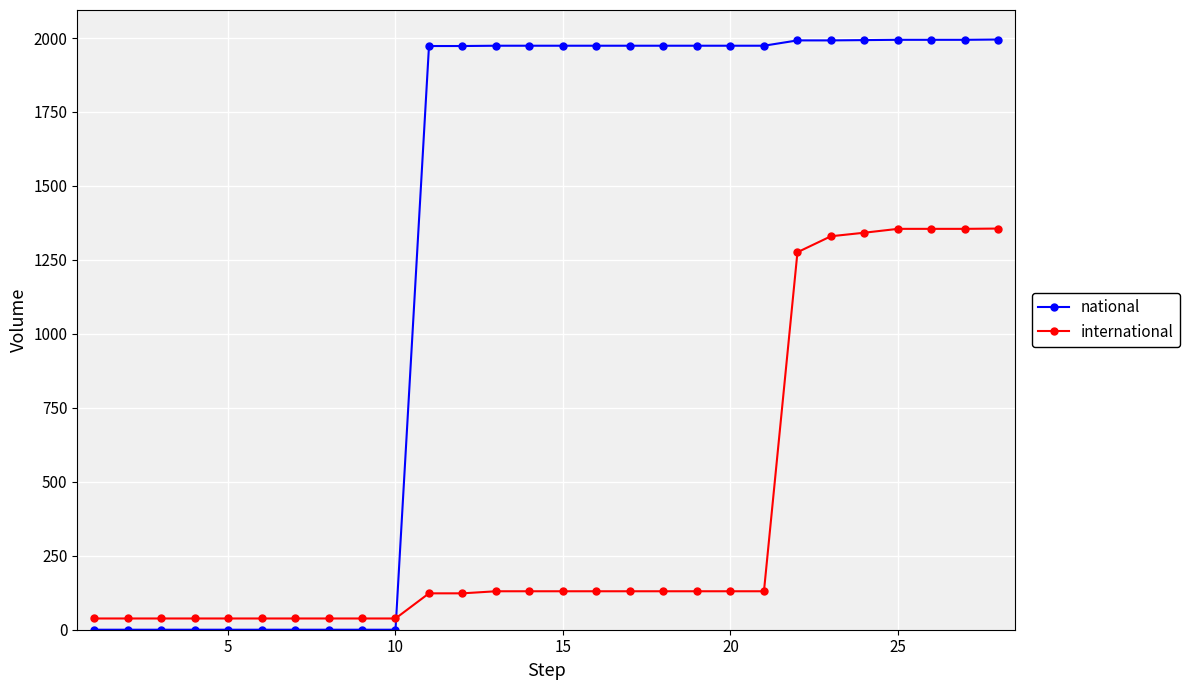

After their last crossing, which series has the higher values: international or national?

national